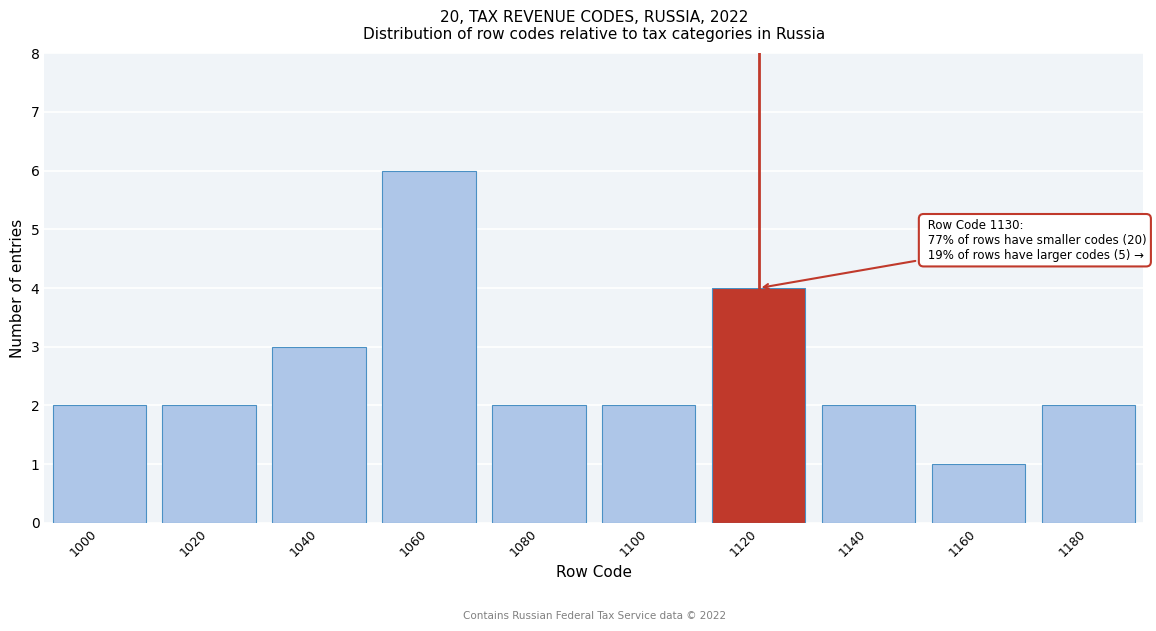

Reading right to left, transcribe all the data shown in this chart.

2	1	2	4	2	2	6	3	2	2